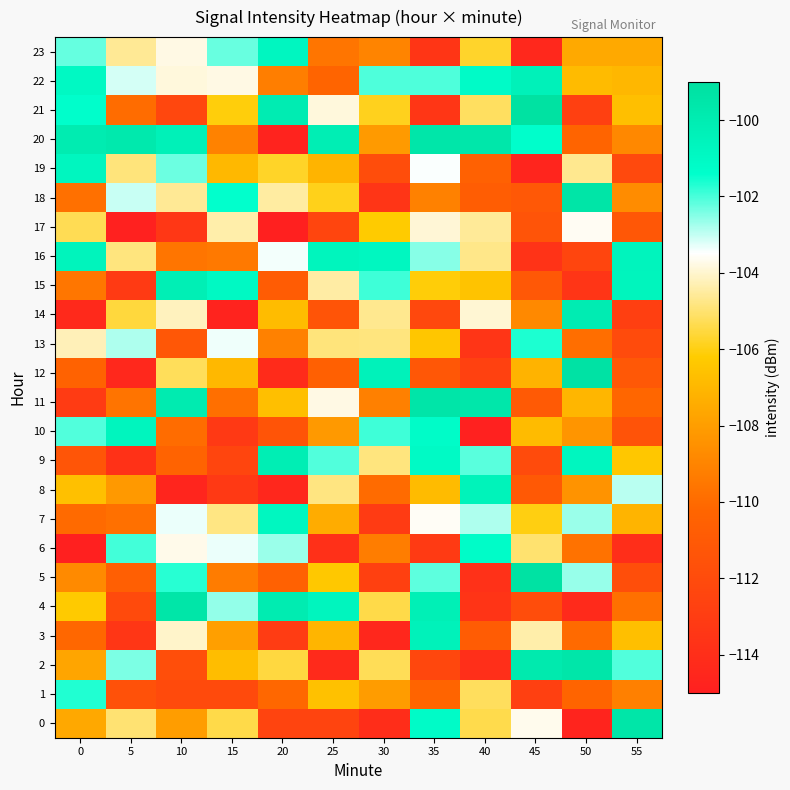

Reading right to left, transcribe all the data shown in this chart.

0: 55=-99.5	50=-114.7	45=-103.7	40=-105.4	35=-101.1	30=-114.1	25=-112.5	20=-112.5	15=-105.4	10=-108.0	5=-105.0	0=-107.6
1: 55=-109.1	50=-110.3	45=-112.8	40=-105.2	35=-110.3	30=-108.1	25=-106.6	20=-110.1	15=-112.1	10=-112.1	5=-111.6	0=-101.7
2: 55=-102.1	50=-99.5	45=-99.8	40=-114.0	35=-112.3	30=-105.3	25=-114.3	20=-105.5	15=-106.8	10=-111.8	5=-102.4	0=-107.7
3: 55=-106.7	50=-110.0	45=-104.4	40=-110.9	35=-100.5	30=-114.4	25=-107.1	20=-113.0	15=-108.0	10=-104.1	5=-113.4	0=-110.1
4: 55=-109.8	50=-114.3	45=-111.9	40=-113.6	35=-100.3	30=-105.4	25=-100.7	20=-100.0	15=-102.6	10=-99.5	5=-112.0	0=-106.3
5: 55=-111.8	50=-102.6	45=-99.2	40=-113.8	35=-102.2	30=-112.7	25=-106.3	20=-110.5	15=-109.3	10=-101.7	5=-110.7	0=-108.8
6: 55=-114.0	50=-109.7	45=-105.0	40=-101.2	35=-113.1	30=-109.3	25=-113.8	20=-102.7	15=-103.3	10=-103.7	5=-102.0	0=-114.9
7: 55=-107.1	50=-102.7	45=-106.0	40=-102.8	35=-103.6	30=-113.1	25=-107.4	20=-100.8	15=-104.8	10=-103.3	5=-109.8	0=-110.0
8: 55=-102.9	50=-108.4	45=-111.0	40=-100.5	35=-106.9	30=-110.0	25=-104.8	20=-114.5	15=-113.3	10=-114.6	5=-108.2	0=-106.6
9: 55=-106.4	50=-100.7	45=-112.0	40=-102.1	35=-101.1	30=-104.9	25=-102.1	20=-100.1	15=-112.4	10=-110.4	5=-113.8	0=-111.3
10: 55=-111.4	50=-108.3	45=-106.8	40=-114.9	35=-101.2	30=-101.9	25=-108.2	20=-111.4	15=-113.2	10=-109.9	5=-100.7	0=-102.1
11: 55=-110.2	50=-107.0	45=-111.0	40=-99.6	35=-99.5	30=-109.2	25=-103.8	20=-106.7	15=-109.8	10=-99.9	5=-109.6	0=-113.1
12: 55=-111.1	50=-99.2	45=-107.2	40=-112.7	35=-111.2	30=-100.5	25=-110.5	20=-114.2	15=-107.0	10=-105.2	5=-114.4	0=-110.4
13: 55=-112.0	50=-109.9	45=-101.6	40=-113.6	35=-106.4	30=-104.9	25=-104.9	20=-109.1	15=-103.3	10=-111.2	5=-102.8	0=-104.2
14: 55=-112.8	50=-100.0	45=-108.8	40=-103.9	35=-112.2	30=-104.7	25=-111.4	20=-106.8	15=-114.7	10=-104.2	5=-105.5	0=-114.3
15: 55=-100.6	50=-113.5	45=-111.1	40=-106.5	35=-106.1	30=-101.9	25=-104.4	20=-110.9	15=-101.0	10=-100.2	5=-113.2	0=-109.5
16: 55=-100.6	50=-112.4	45=-113.7	40=-104.7	35=-102.5	30=-100.8	25=-100.6	20=-103.4	15=-109.4	10=-109.6	5=-104.9	0=-100.6
17: 55=-111.2	50=-103.6	45=-111.4	40=-104.6	35=-103.9	30=-106.2	25=-112.4	20=-114.9	15=-104.4	10=-113.4	5=-114.9	0=-105.3
18: 55=-108.7	50=-99.4	45=-111.1	40=-110.8	35=-109.1	30=-113.5	25=-105.9	20=-104.5	15=-101.4	10=-104.6	5=-103.1	0=-109.8
19: 55=-112.2	50=-104.7	45=-114.6	40=-110.5	35=-103.4	30=-111.9	25=-107.1	20=-105.8	15=-107.0	10=-102.3	5=-104.9	0=-100.7
20: 55=-108.8	50=-110.3	45=-101.4	40=-99.6	35=-99.5	30=-108.1	25=-100.1	20=-114.8	15=-109.1	10=-100.4	5=-99.7	0=-100.0
21: 55=-106.7	50=-112.8	45=-99.2	40=-105.2	35=-113.4	30=-105.9	25=-103.9	20=-100.0	15=-106.1	10=-112.3	5=-109.9	0=-101.4
22: 55=-107.0	50=-106.8	45=-100.4	40=-101.1	35=-102.0	30=-102.1	25=-110.3	20=-109.2	15=-103.8	10=-103.8	5=-103.1	0=-101.0
23: 55=-107.6	50=-107.6	45=-114.4	40=-105.7	35=-113.5	30=-109.0	25=-109.6	20=-100.8	15=-102.3	10=-103.8	5=-104.6	0=-102.2